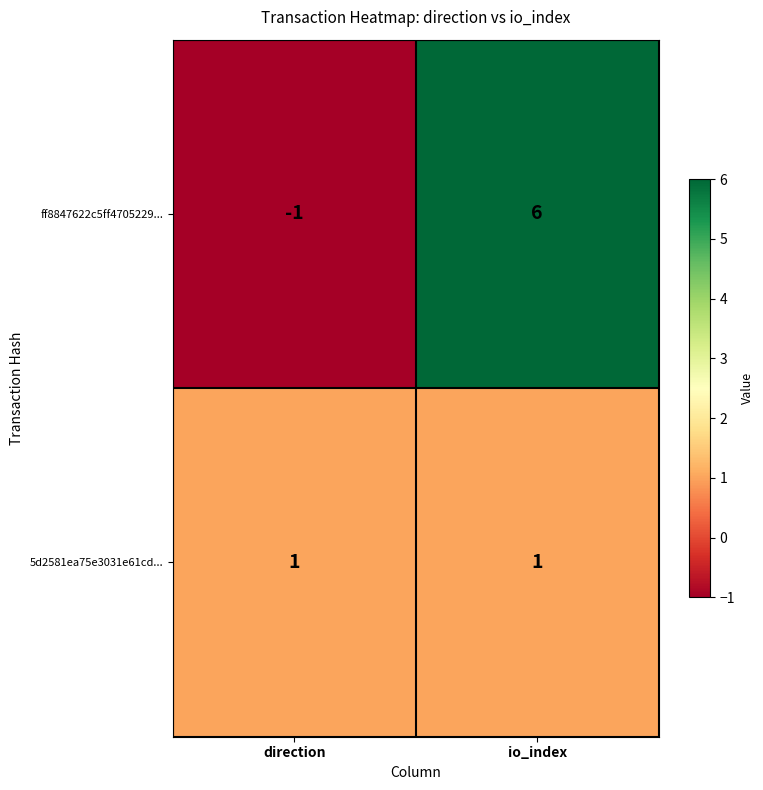

Rank the series at io_index from highest to lowest value.

ff8847622c5ff4705229..., 5d2581ea75e3031e61cd...